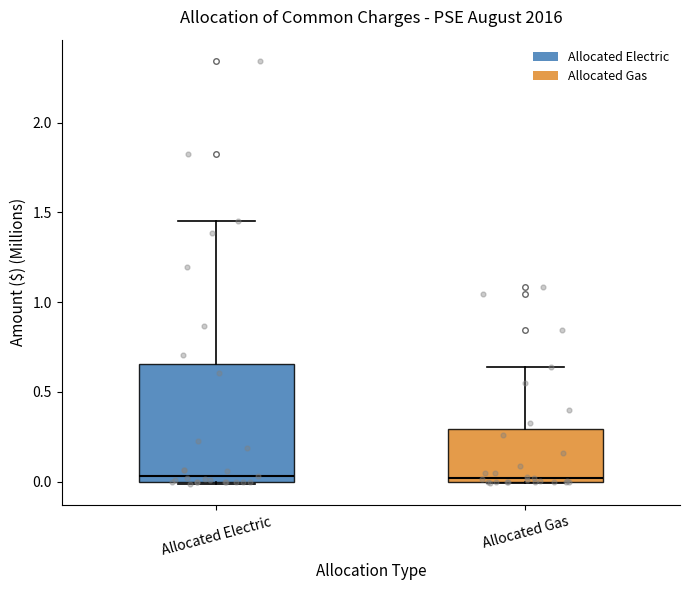

Where does the median line of the box for Allocated Electric sit on the y-axis? The values are not printed on the chart, so give them approximately, as read against the axis.

0.05